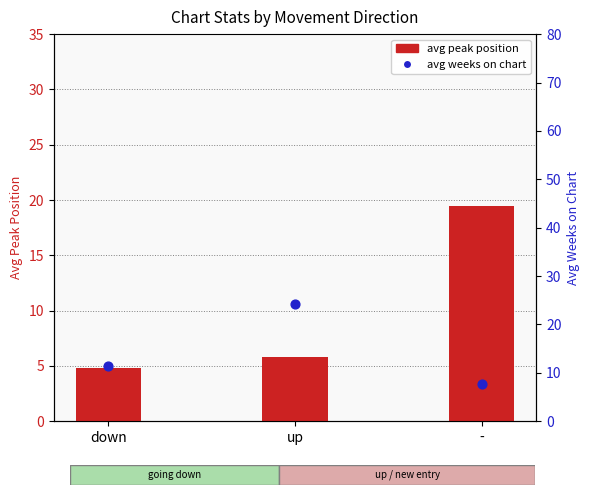

Which series has the widest spread of Y values?

avg weeks on chart